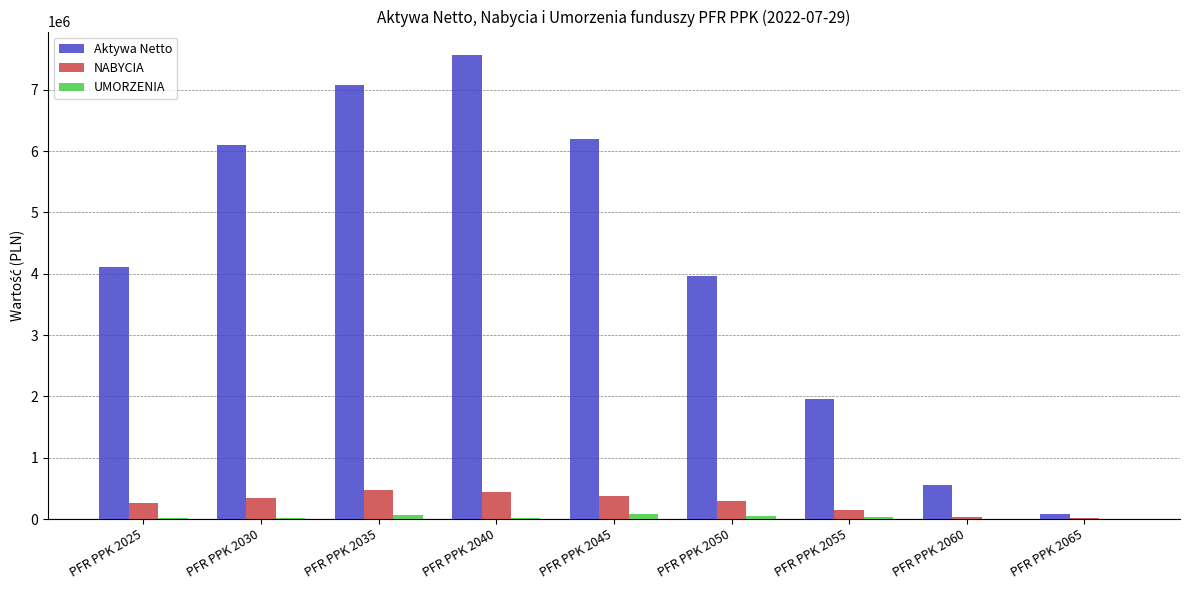

The value of NABYCIA at PFR PPK 2025 is 263956.8. True or false?

True